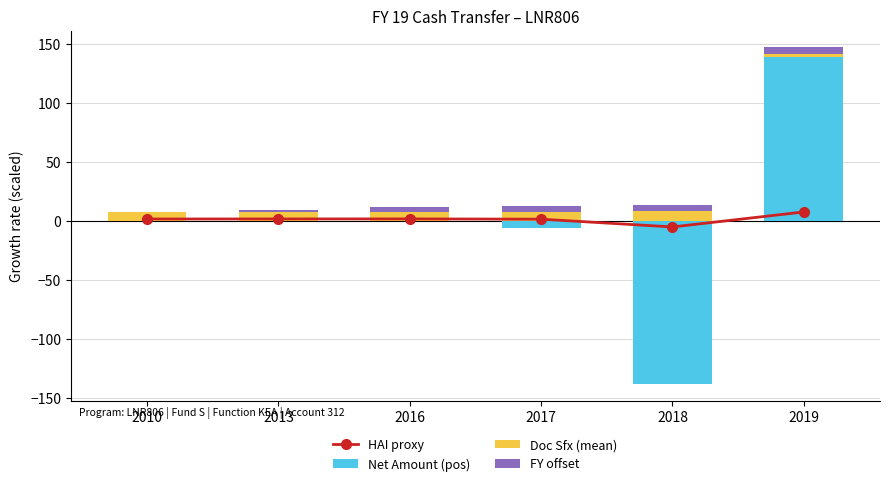

Which category has the lowest value in the HAI proxy series?

2018